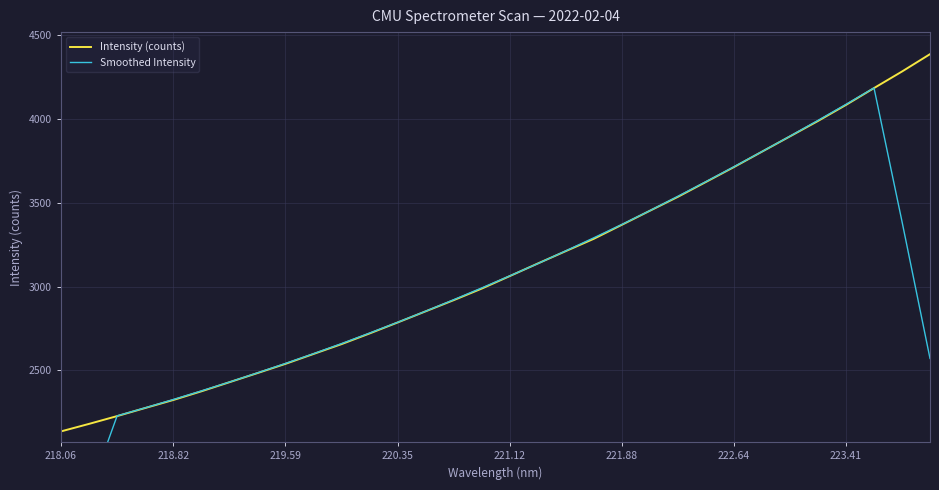

How many distinct data groups are displayed?

2